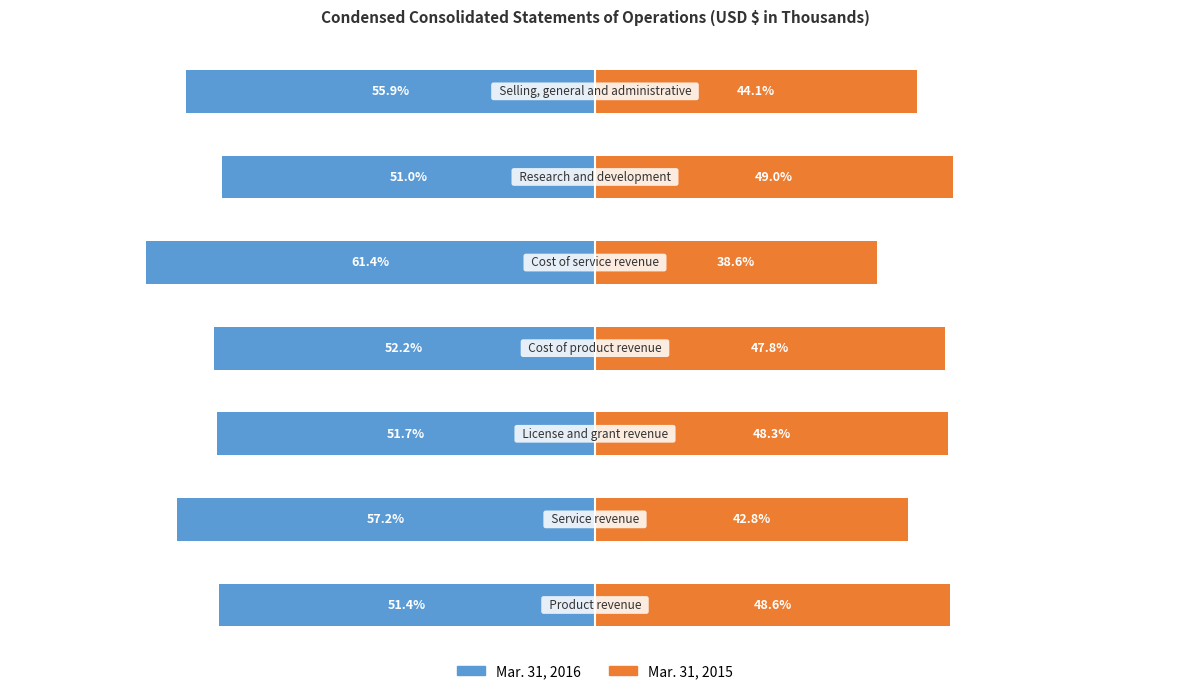

What is the minimum value for Mar. 31, 2015?

38.6